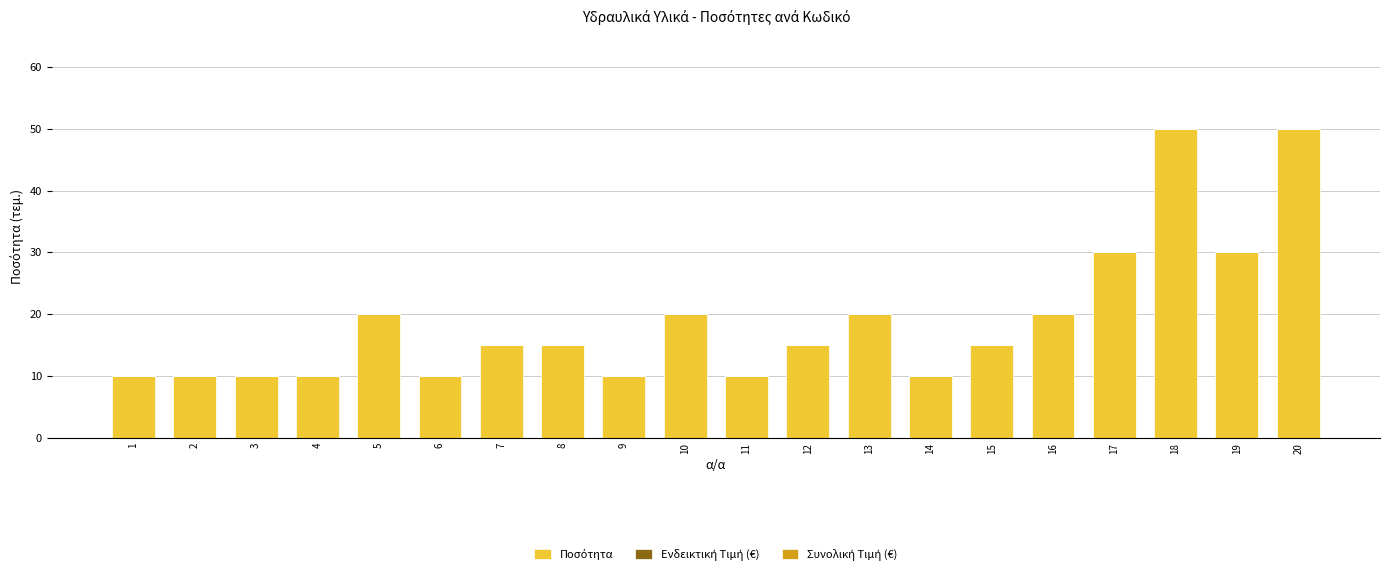

How many data points does each series have?

20